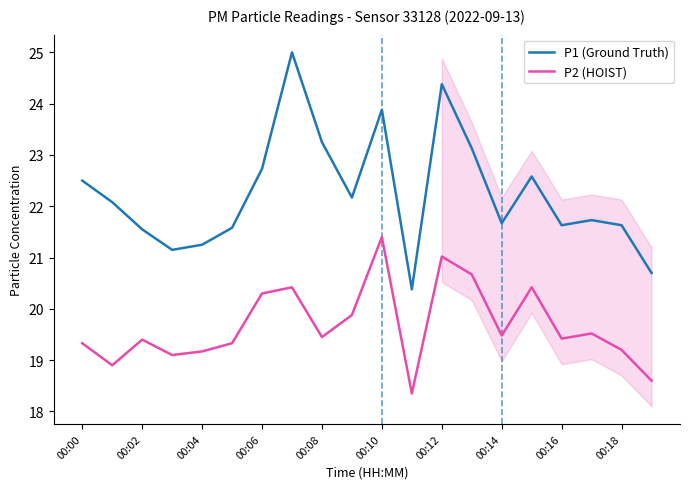

List the series in order of their peak value, lowest first.

P2 (HOIST), P1 (Ground Truth)